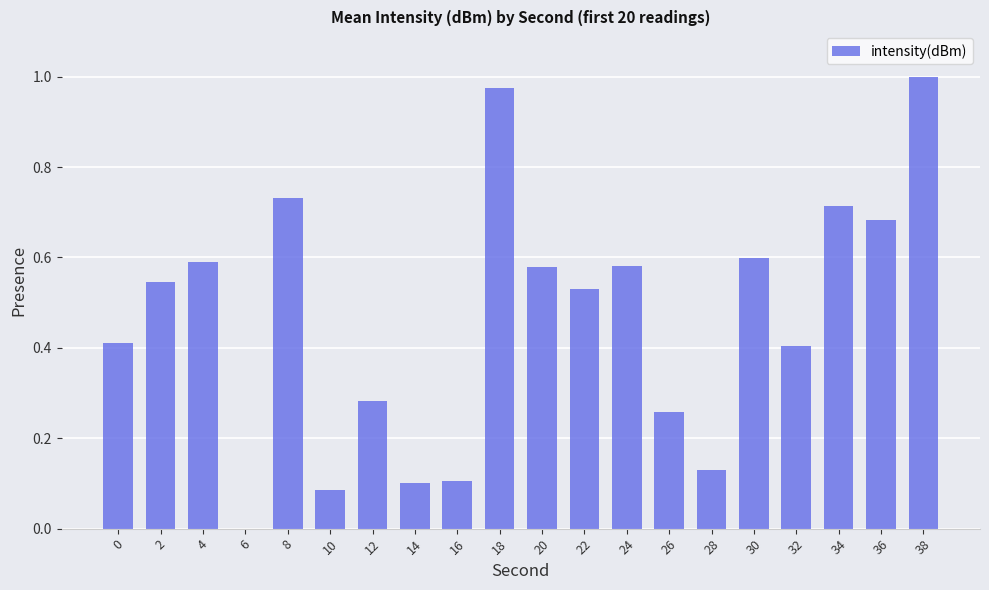

The chart shows a value of 0.1 at 34. True or false?

False